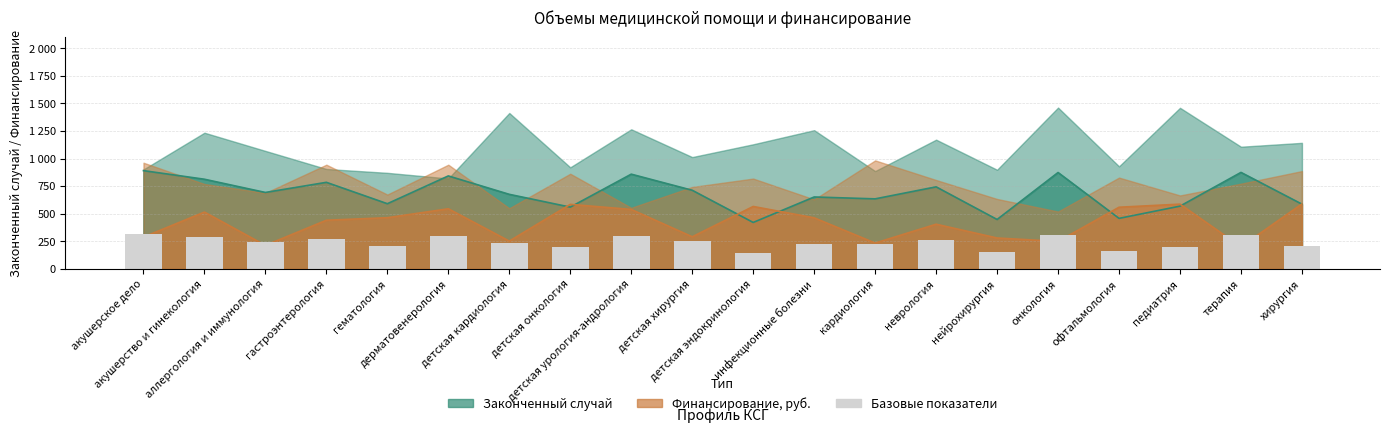

The value at детская хирургия is 406.7. True or false?

False